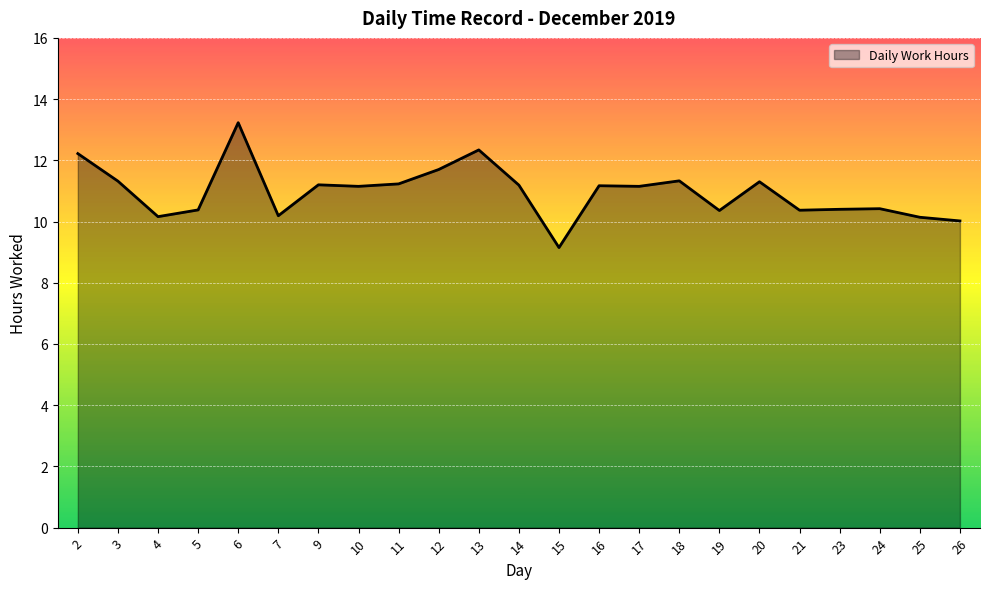

The value at 25 is 10.1. True or false?

True